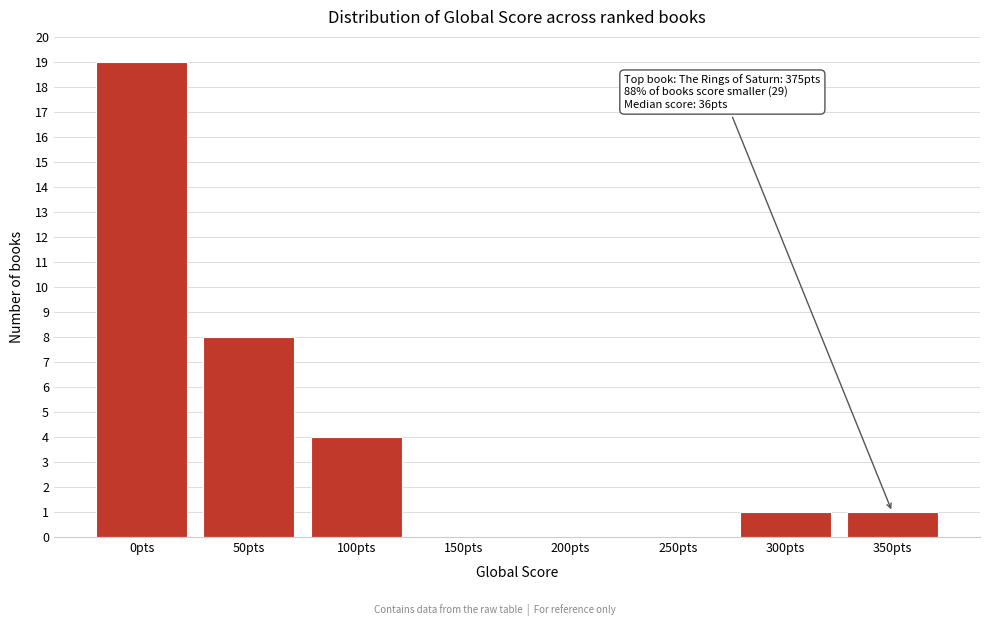

Reading left to right, transcribe all the data shown in this chart.

0pts=19	50pts=8	100pts=4	150pts=0	200pts=0	250pts=0	300pts=1	350pts=1